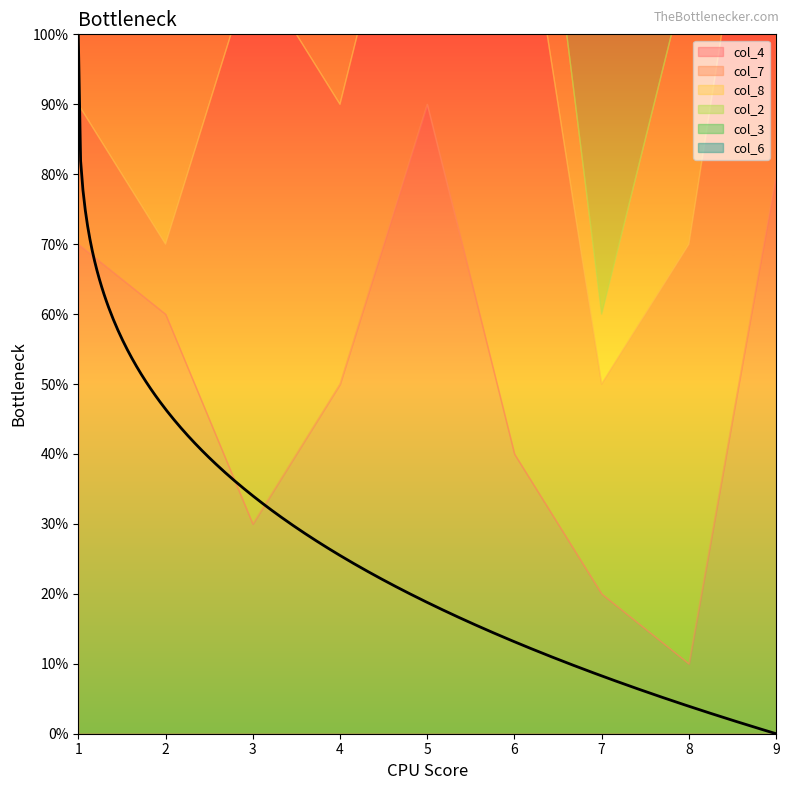

What is the lowest value of the col_4 series?

1